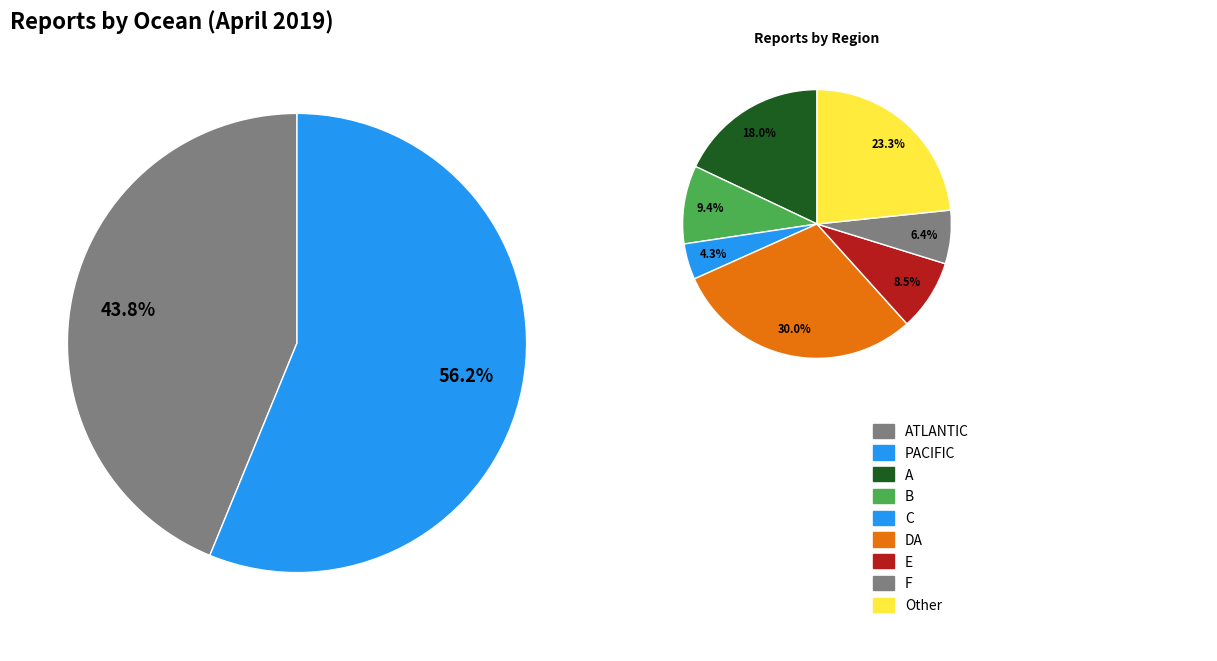

How many slices are in this pie chart?

2